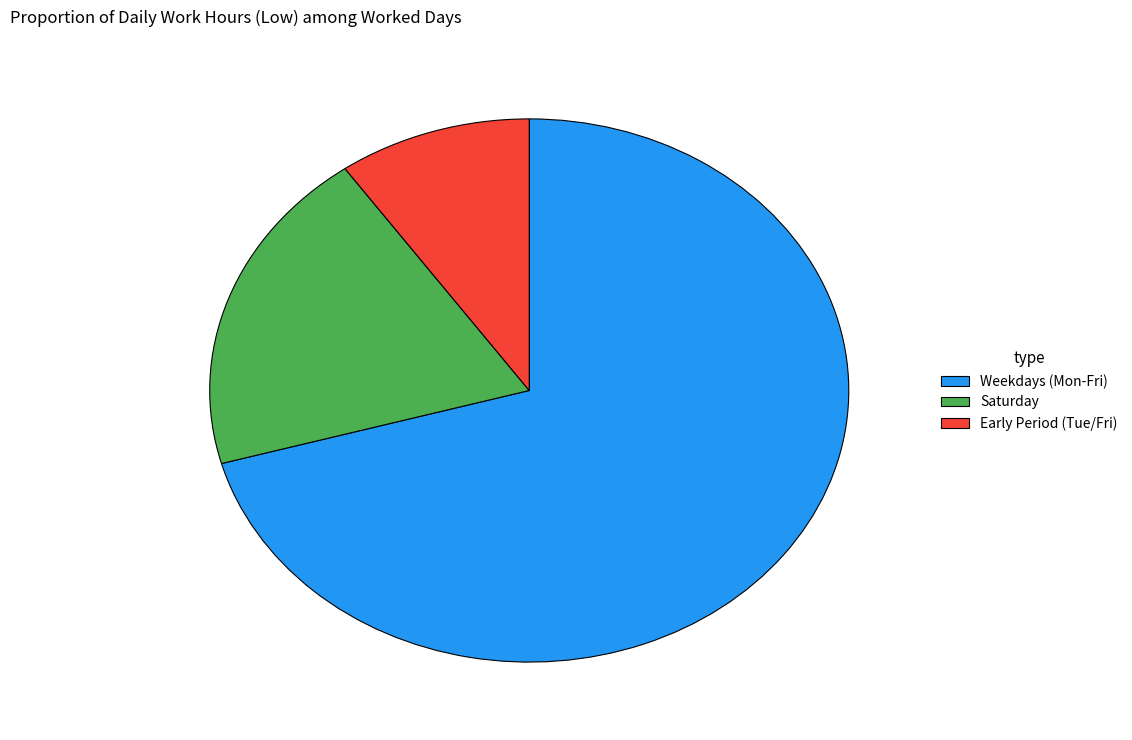

Do Saturday and Weekdays (Mon-Fri) together represent more than half of the pie?

Yes